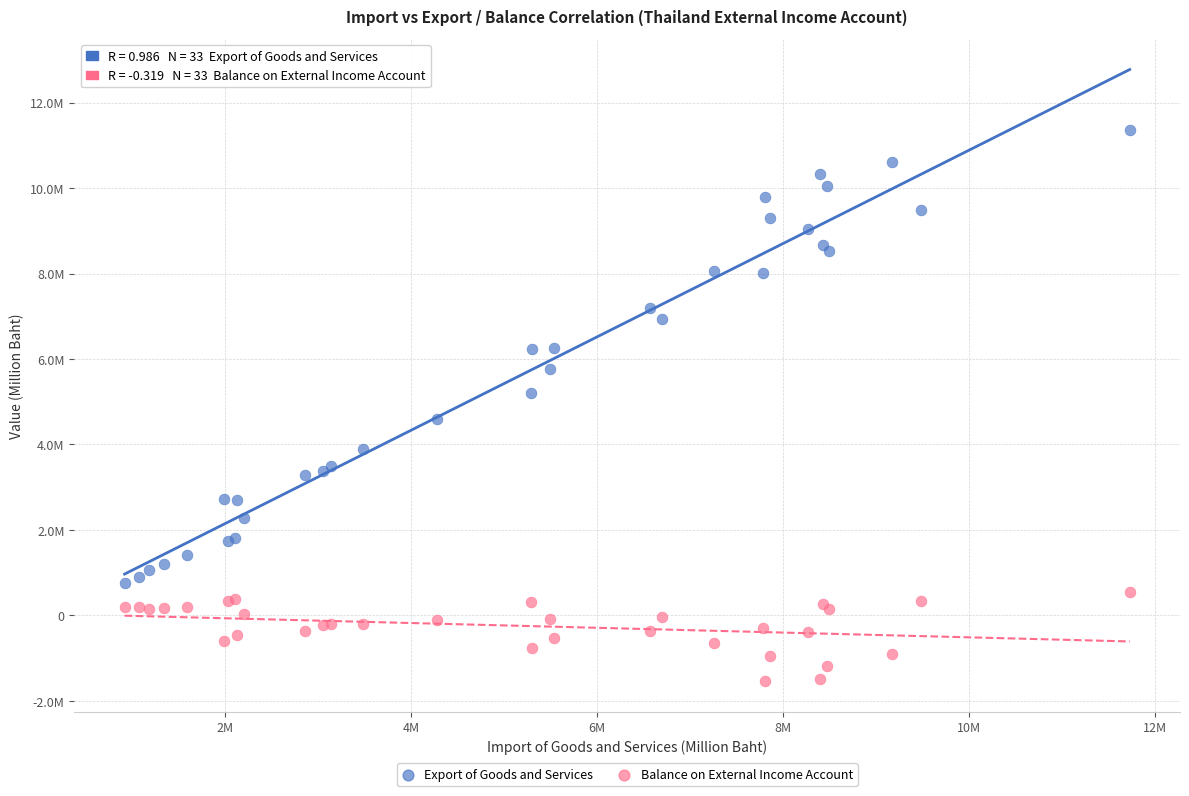

Which series contains the lowest Y value?

Balance on External Income Account